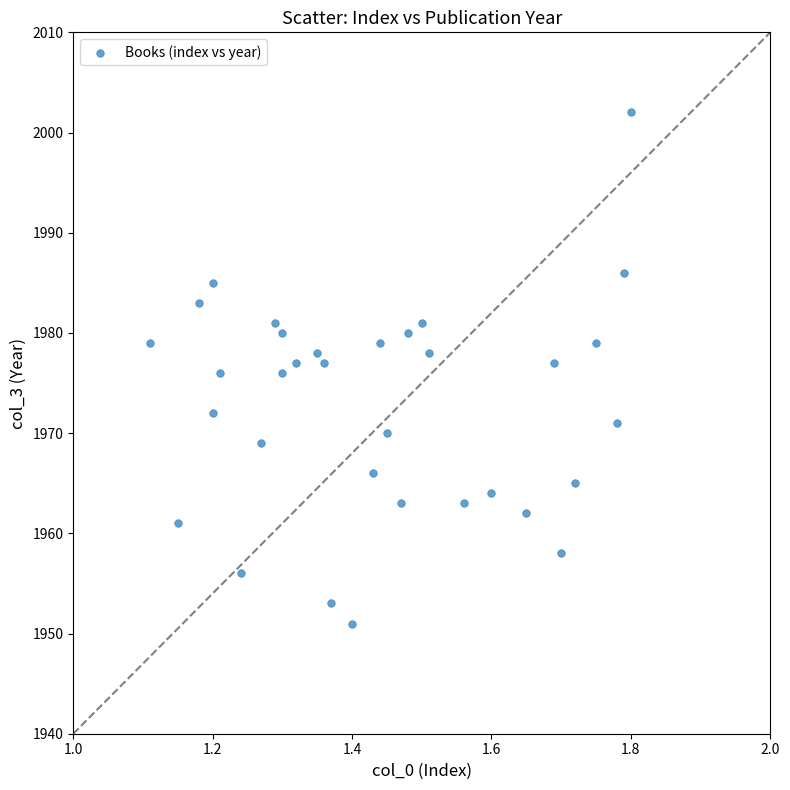

What is the range of Y values (max minus min)?

51